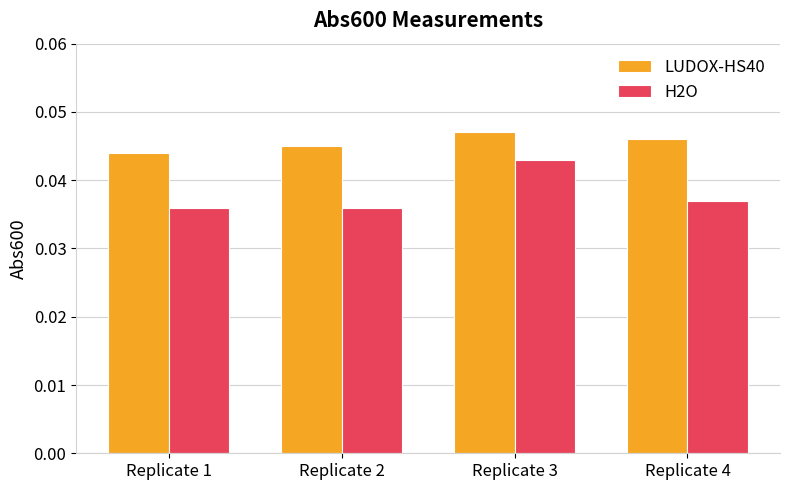

Rank the series by their maximum value, from highest to lowest.

LUDOX-HS40, H2O